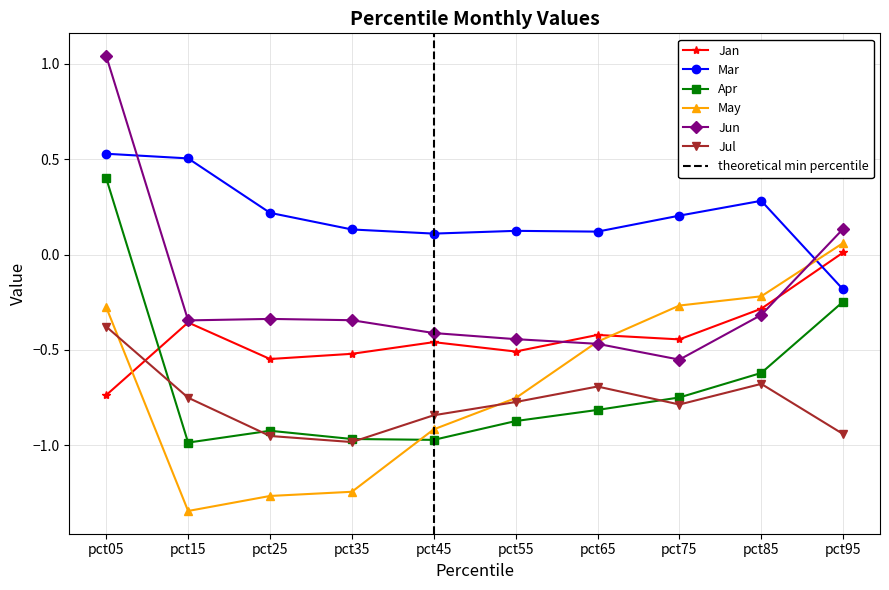

What is the difference between the maximum and minimum values in the Apr series?

1.4